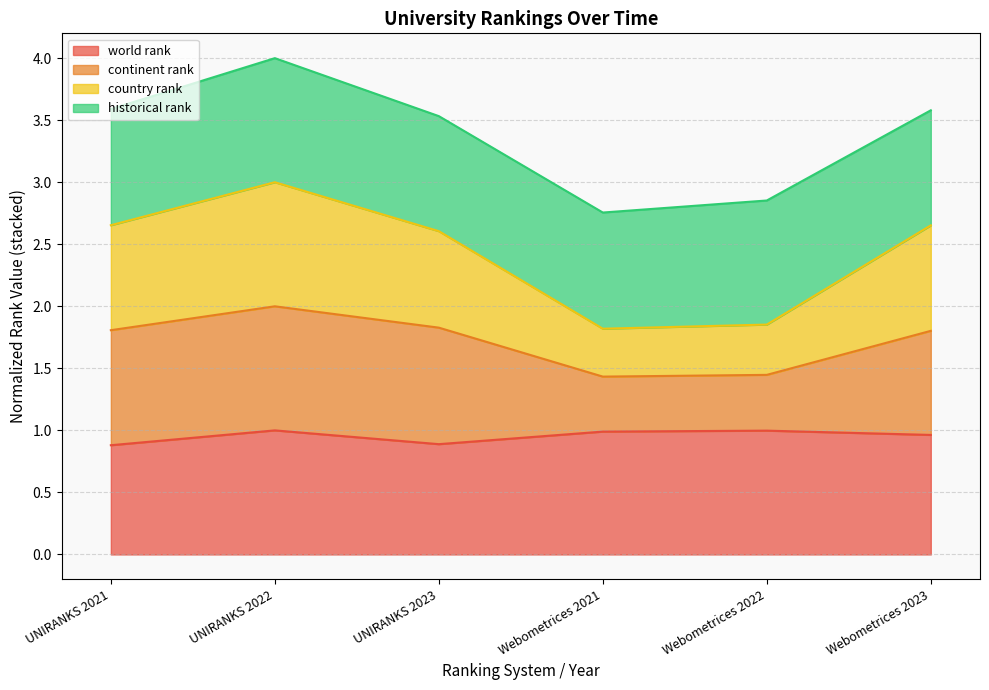

True or false: country rank and world rank intersect in this chart.

False